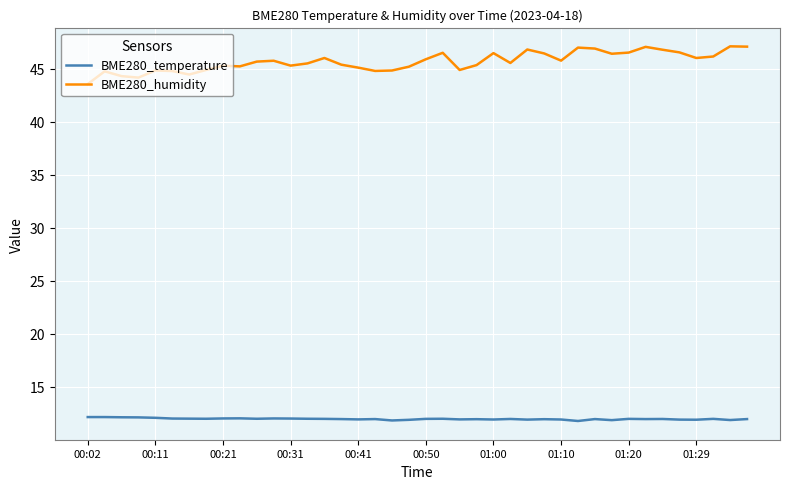

Rank the series by their maximum value, from highest to lowest.

BME280_humidity, BME280_temperature